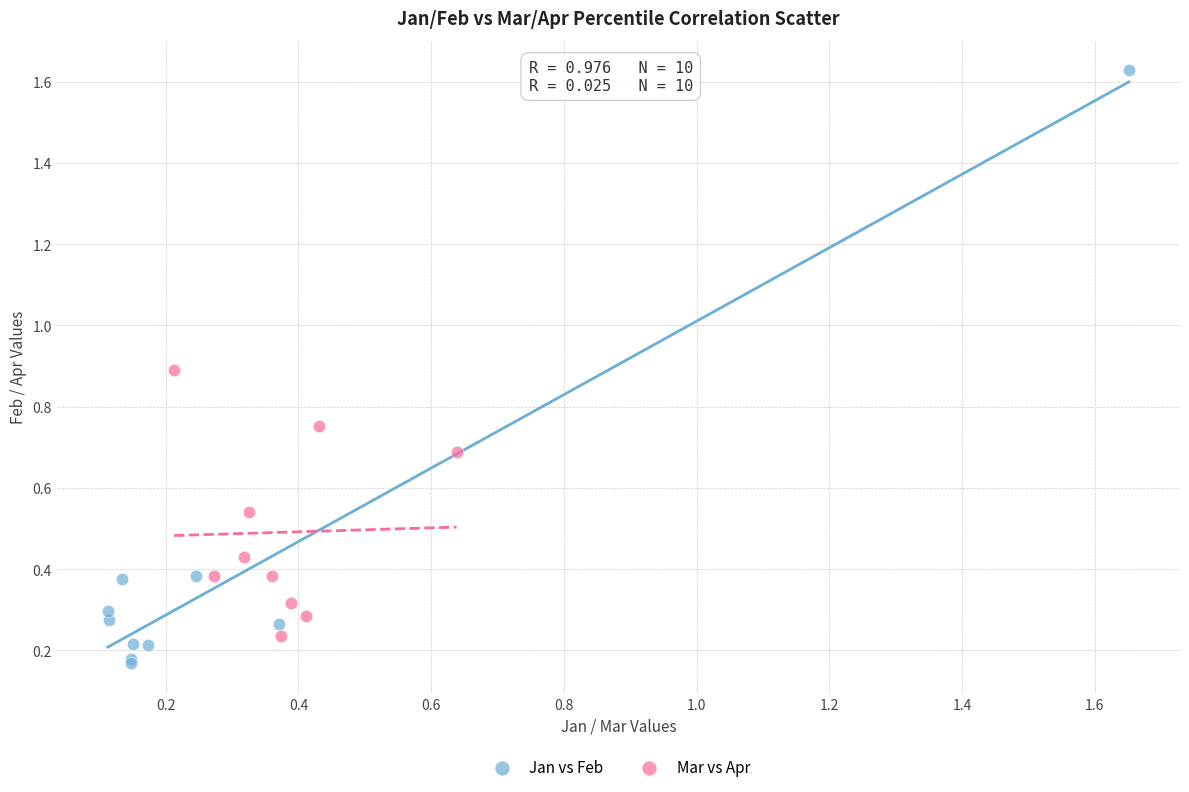

Which series contains the highest Y value?

Jan vs Feb